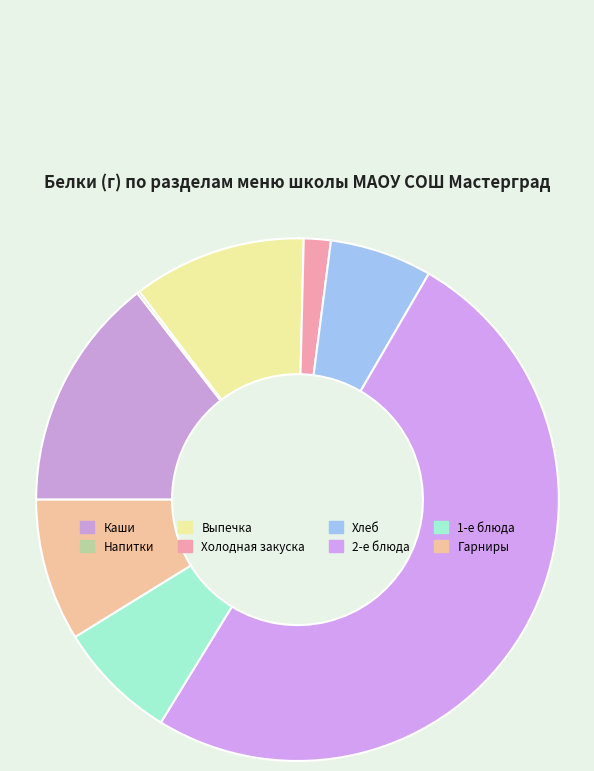

What is the total percentage of Каши and 2-е блюда?

64.9%